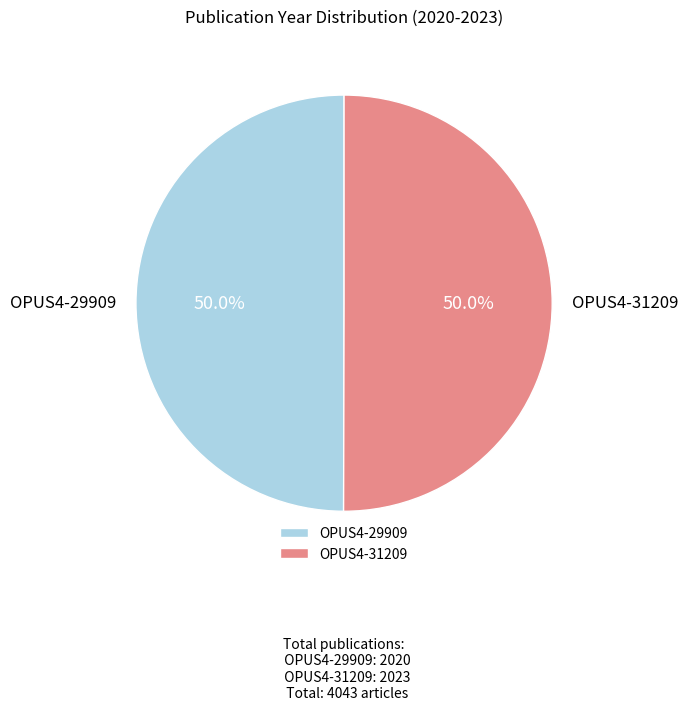

What is the total percentage of OPUS4-29909 and OPUS4-31209?

100.0%